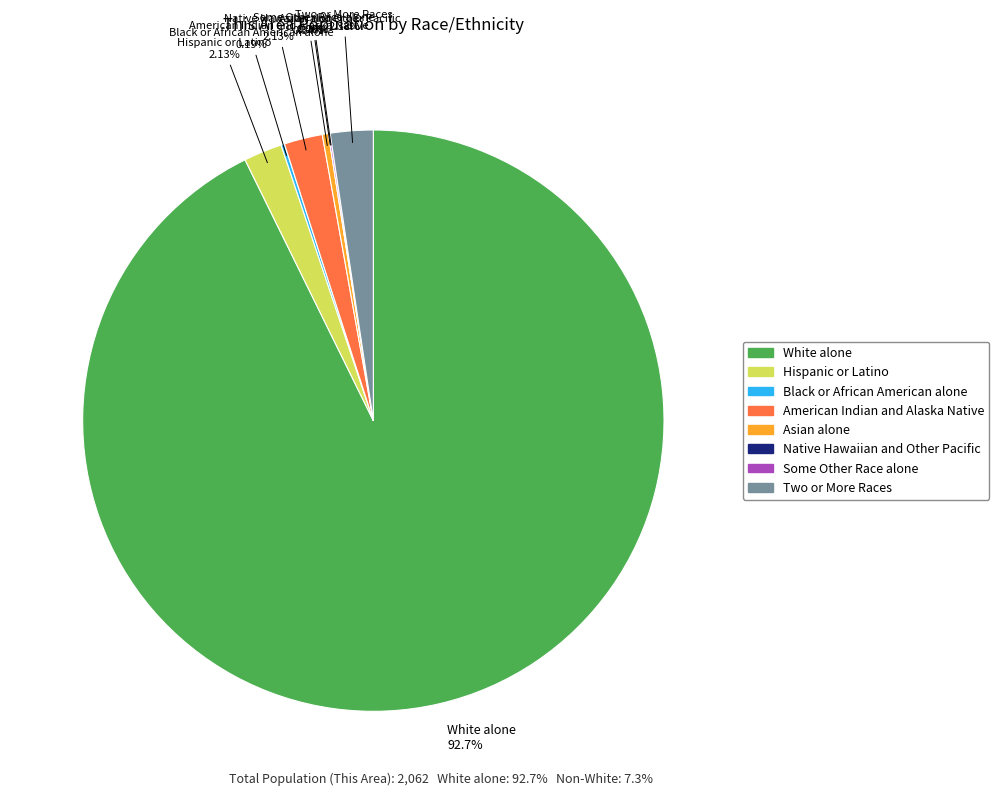

Combined, do Some Other Race alone and Black or African American alone account for over 50%?

No